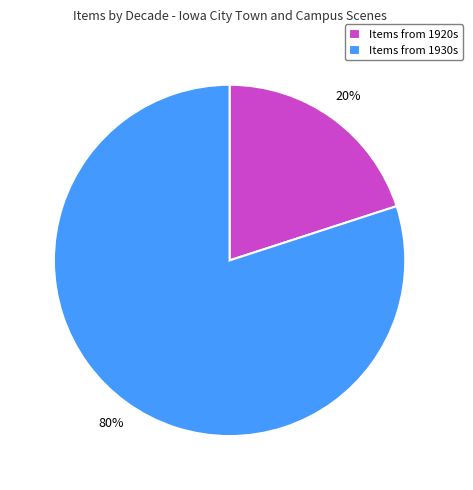

How many segments does this pie chart have?

2